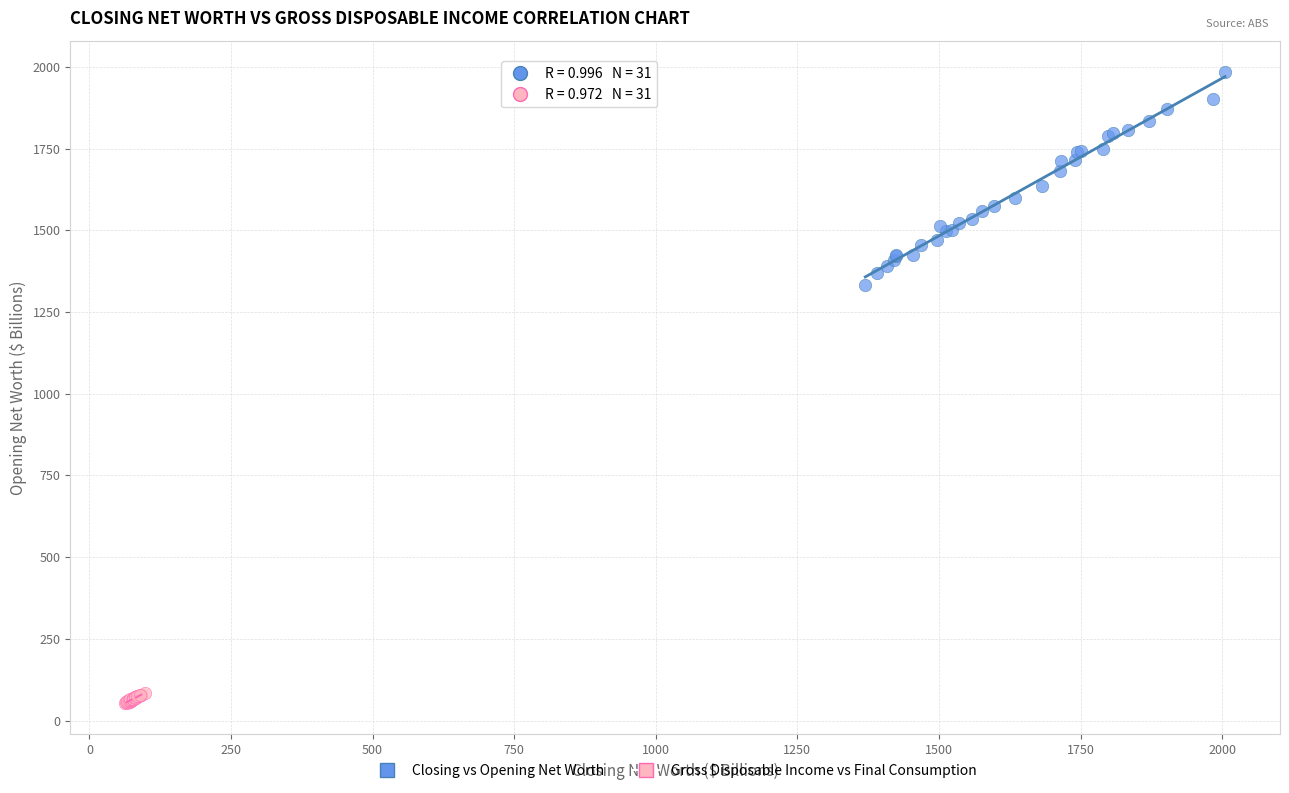

What are all the series names shown in the legend?

Closing vs Opening Net Worth, Gross Disposable Income vs Final Consumption